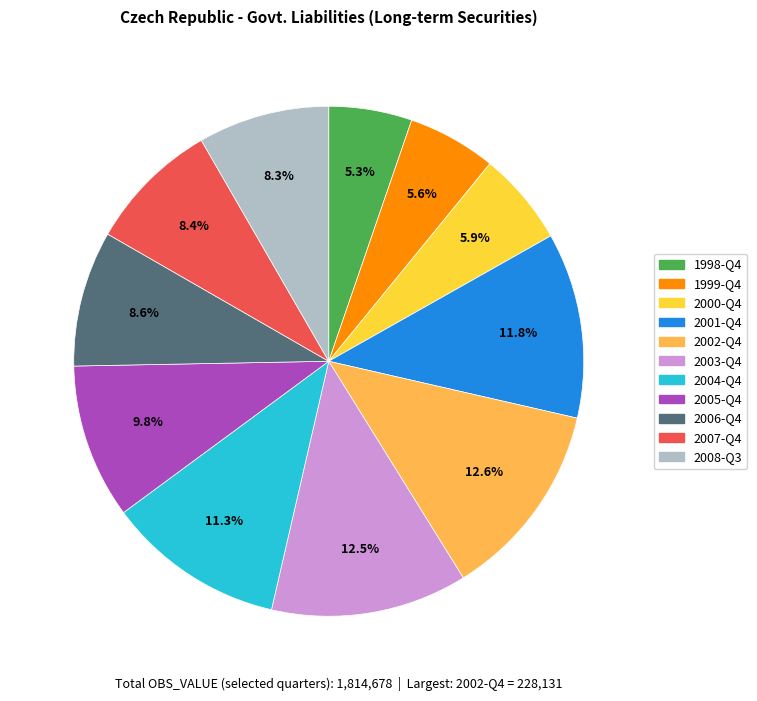

What percentage is NOT represented by 2000-Q4?

94.1%